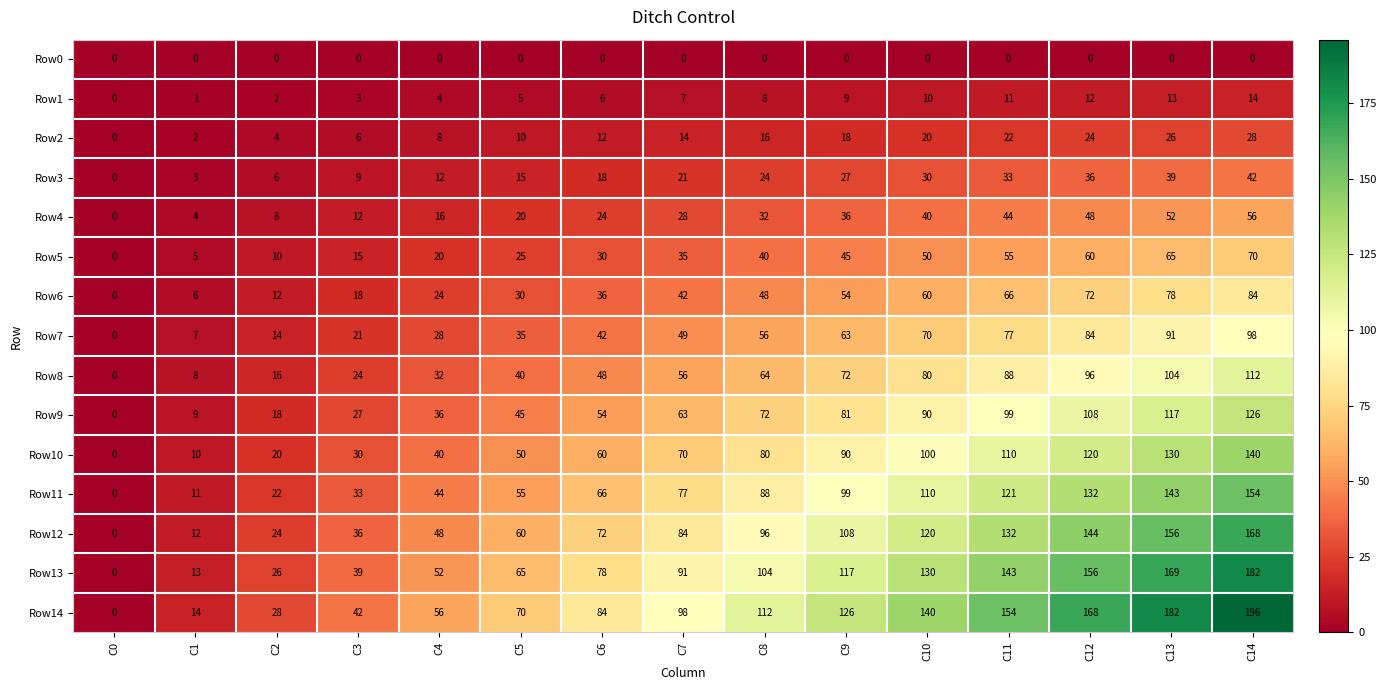

Is it true that Row14 equals 41 at C11?

False